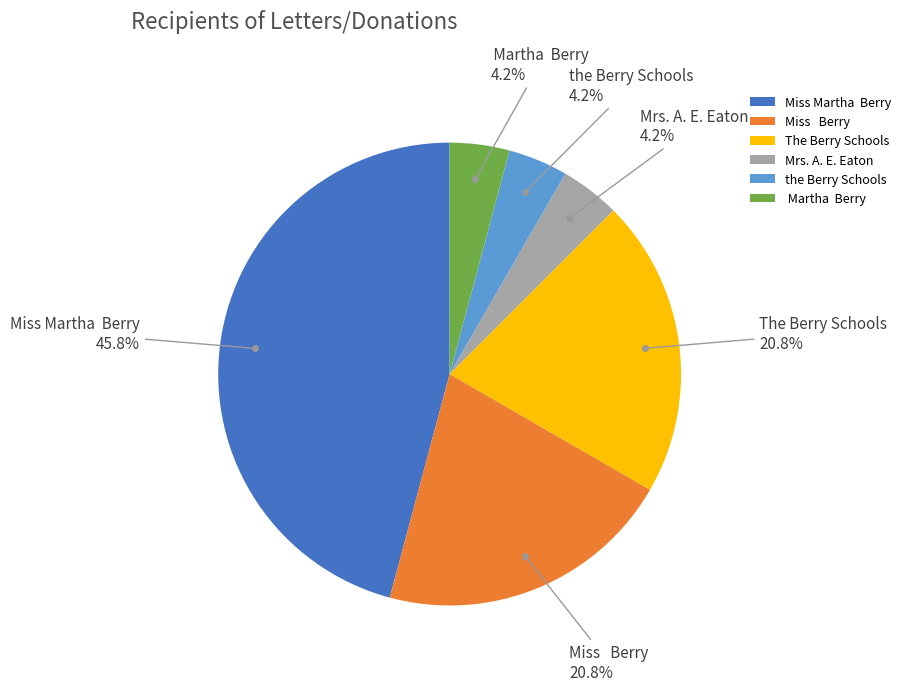

Does Mrs. A. E. Eaton represent more than half of the total?

No